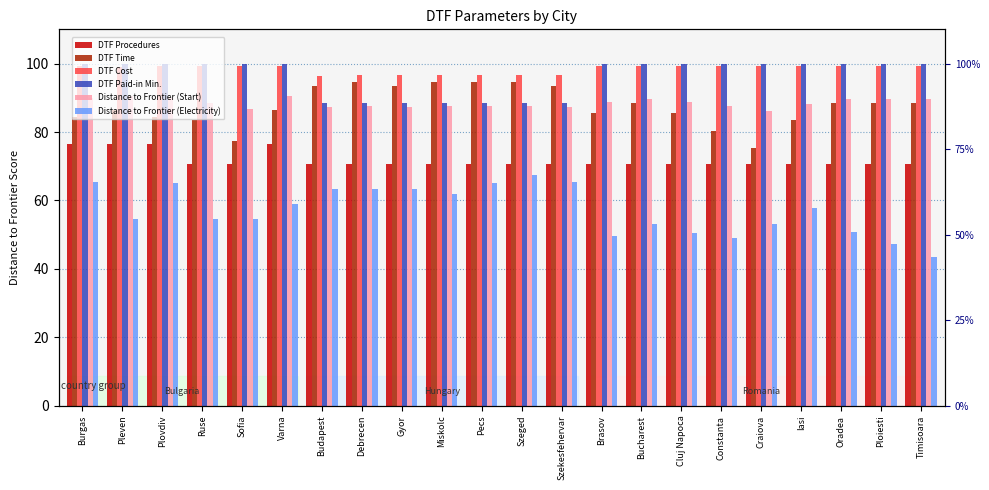

Rank the categories by DTF Paid-in Min. value from lowest to highest.

Budapest, Debrecen, Gyor, Miskolc, Pecs, Szeged, Szekesfehervar, Brasov, Bucharest, Cluj Napoca, Constanta, Craiova, Iasi, Oradea, Ploiesti, Timisoara, Burgas, Pleven, Plovdiv, Ruse, Sofia, Varna